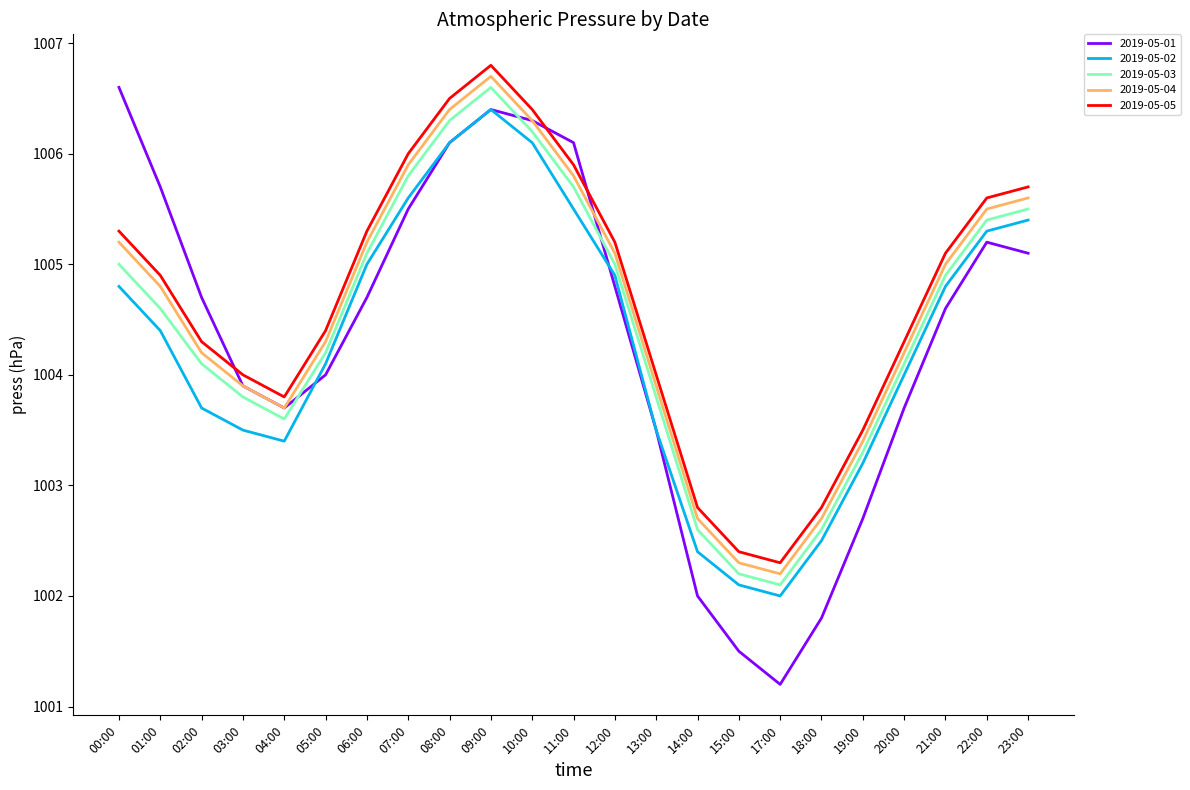

How many values in the 2019-05-04 series are below 1004?

8